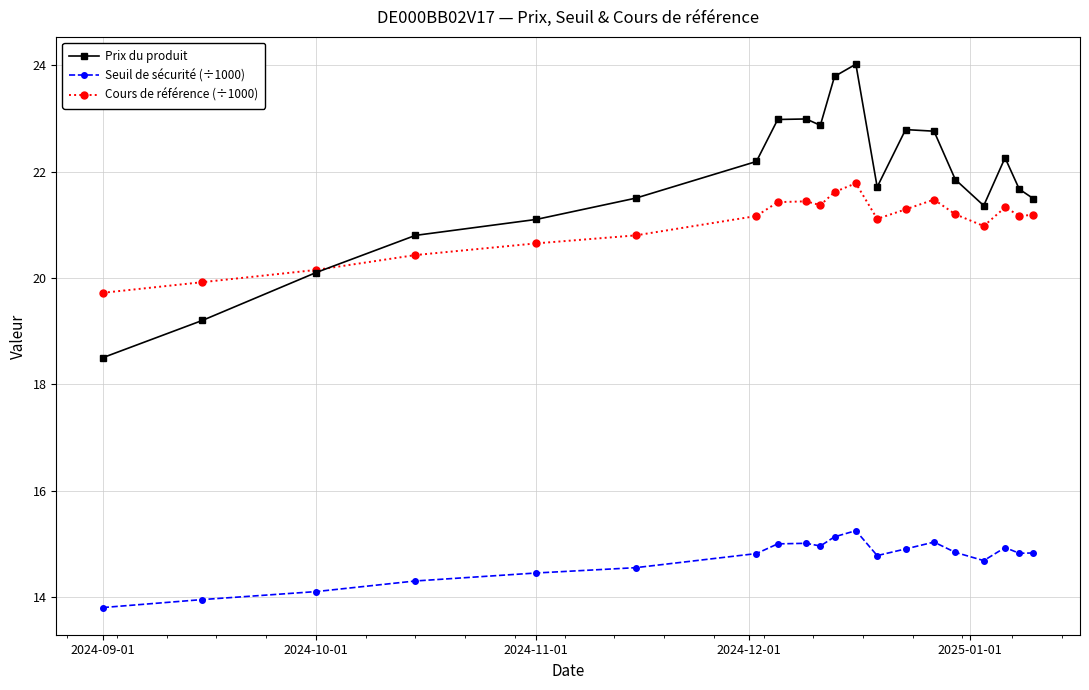

Which series has the largest total across all categories?

Prix du produit